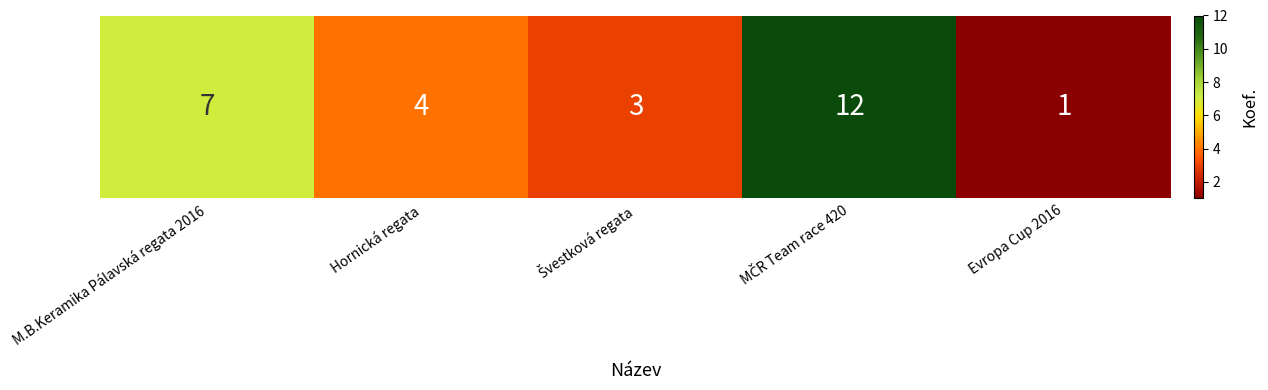

Count the number of data series in this chart.

1